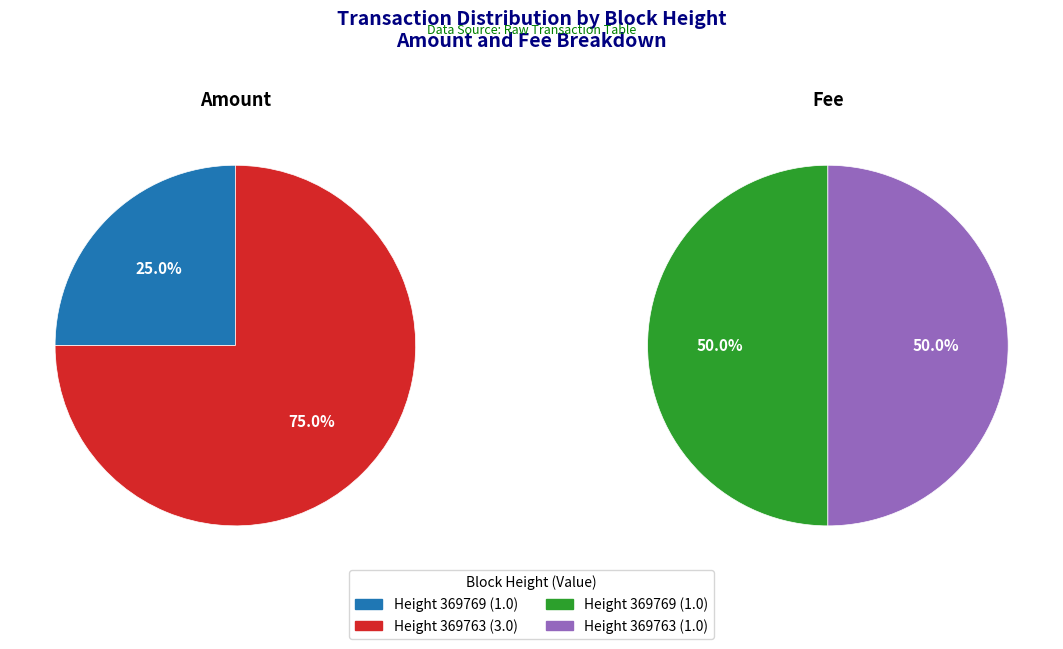

Which series changed the most between 369769 and 369763?

Amount